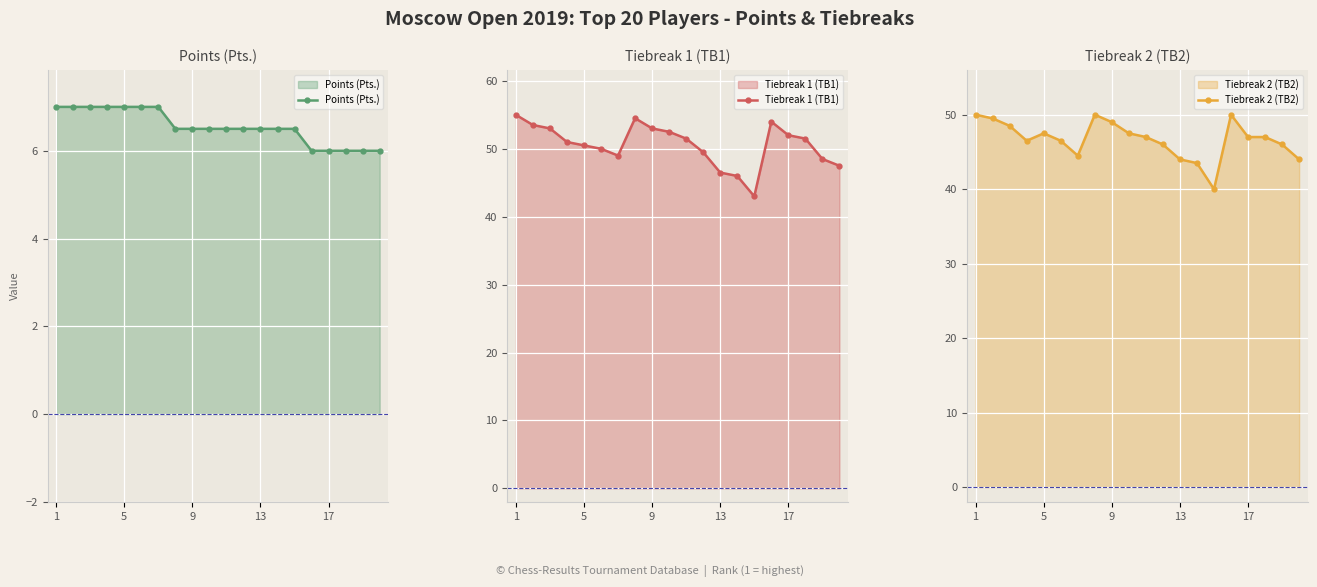

True or false: Tiebreak 1 (TB1) and Points (Pts.) intersect in this chart.

False